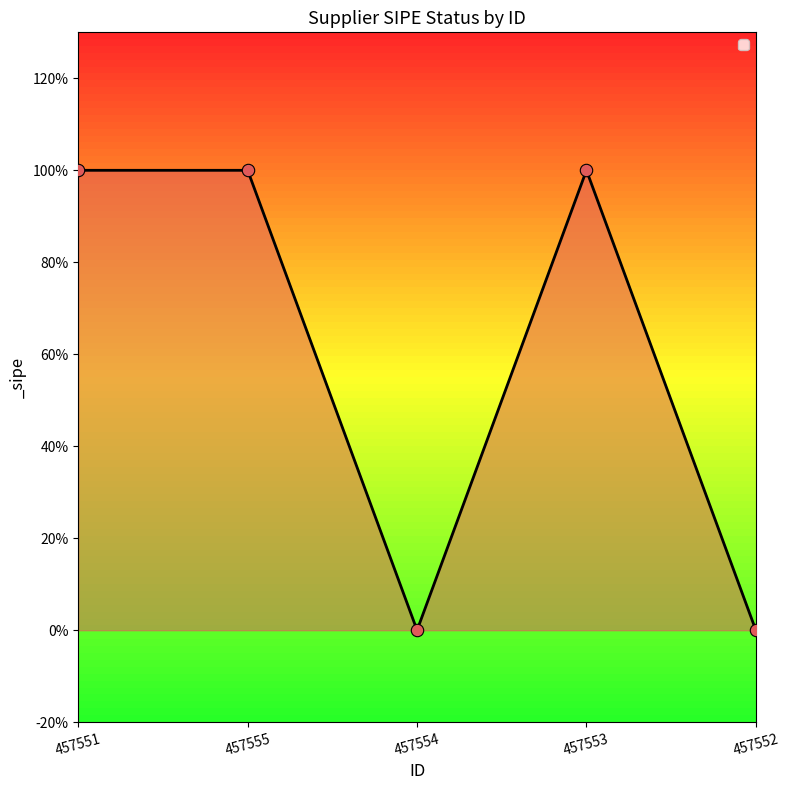

Between 457553 and 457551, which is larger?

457553